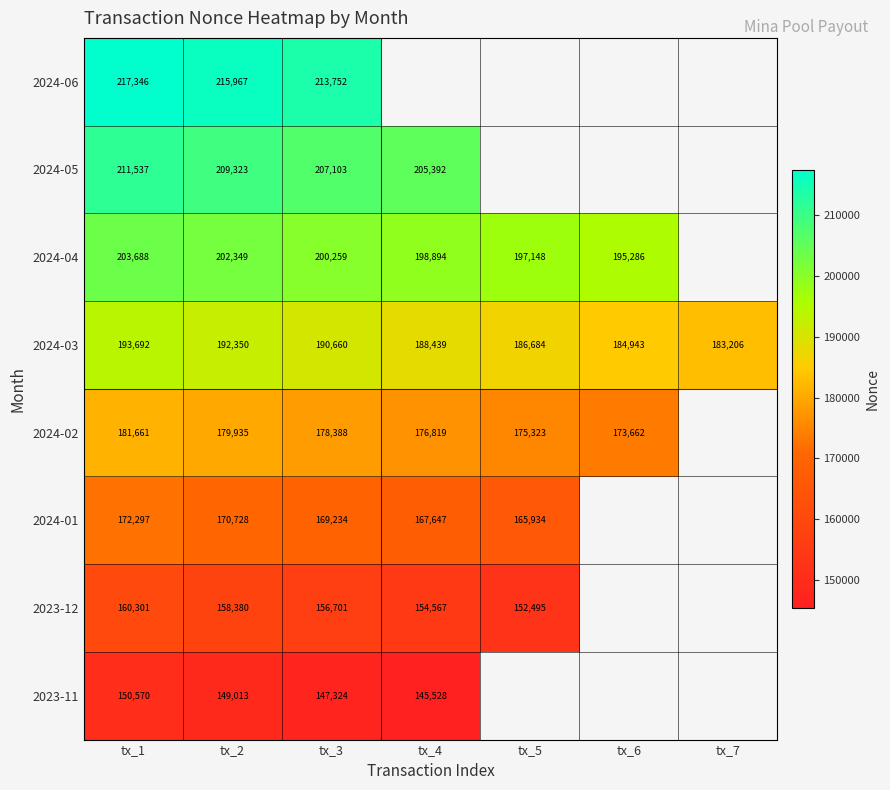

How many values in the 2024-03 series are below 188439?

3